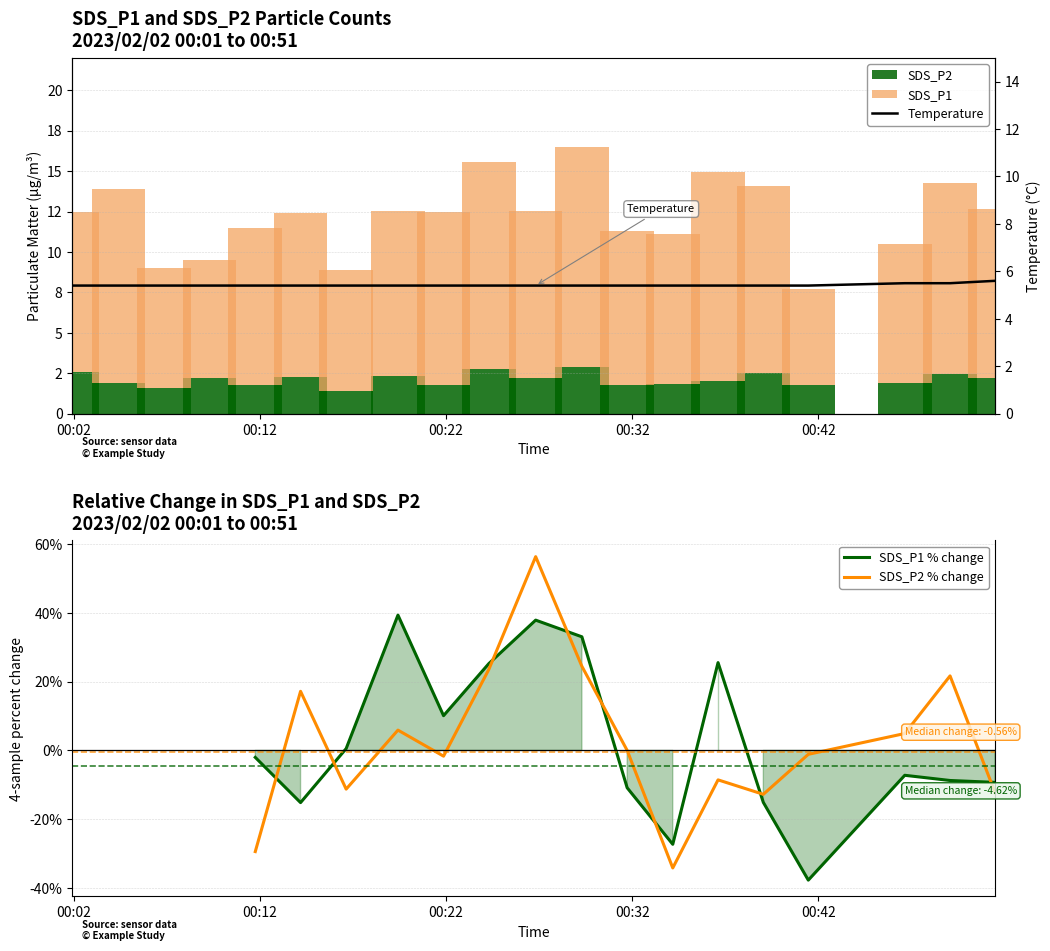

What is the sum of all SDS_P2 values?

42.3